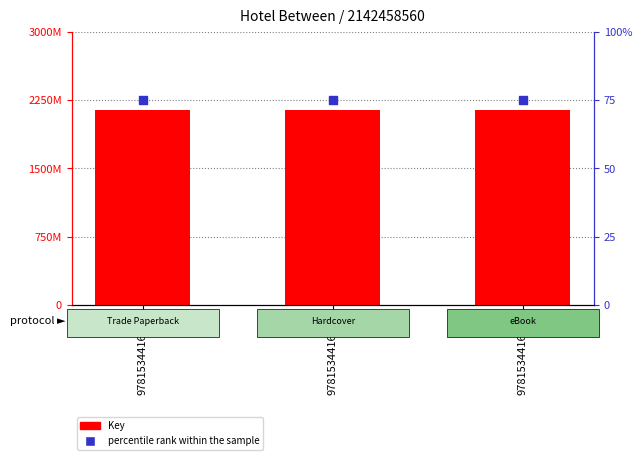

At how many categories does at least one series exceed 1534423870?

3